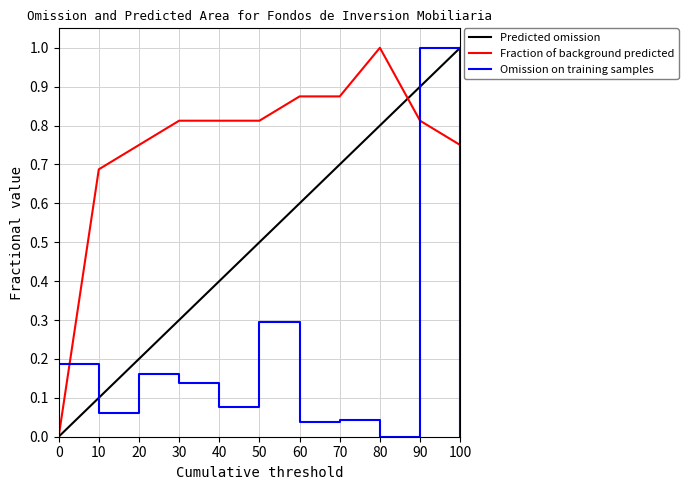

True or false: Omission on training samples and Fraction of background predicted intersect in this chart.

True